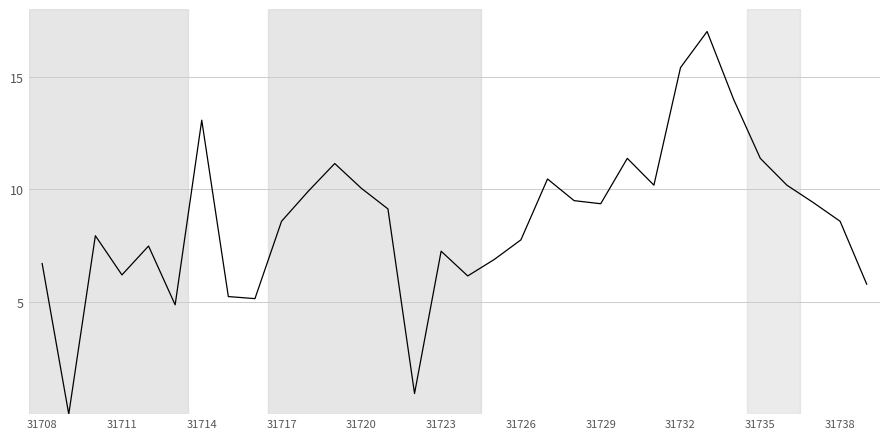

What is the greatest value displayed?

17.0